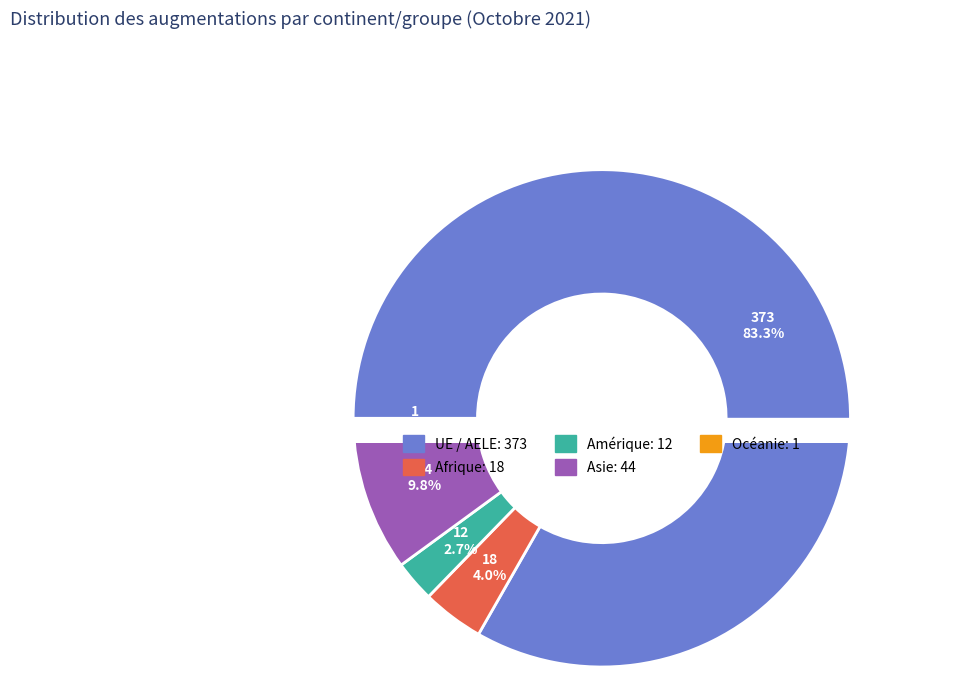

How many slices are in this pie chart?

5